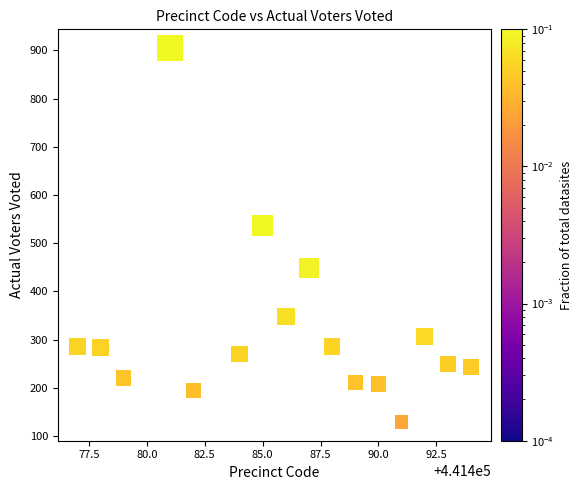

What is the range of Y values (max minus min)?

776